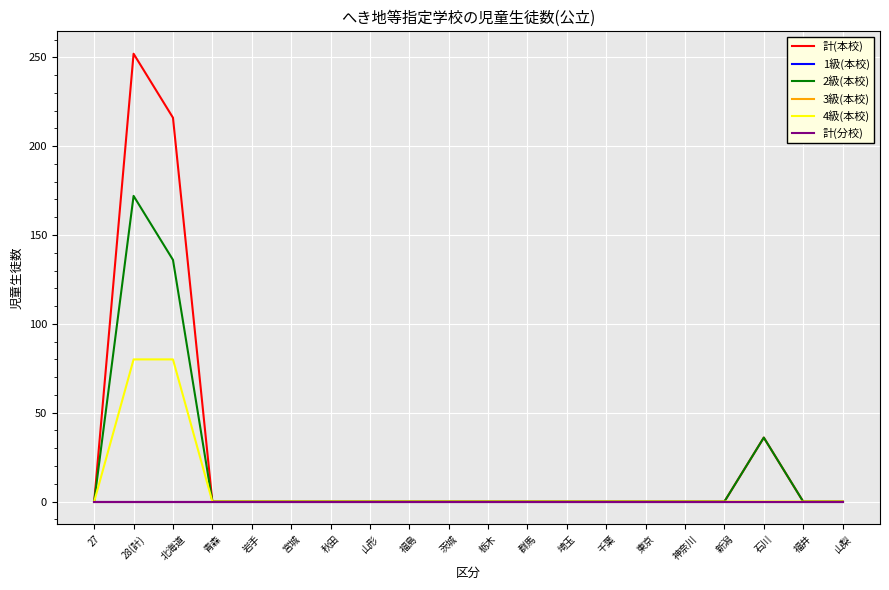

Which series changed the most between 千葉 and 新潟?

計(本校)